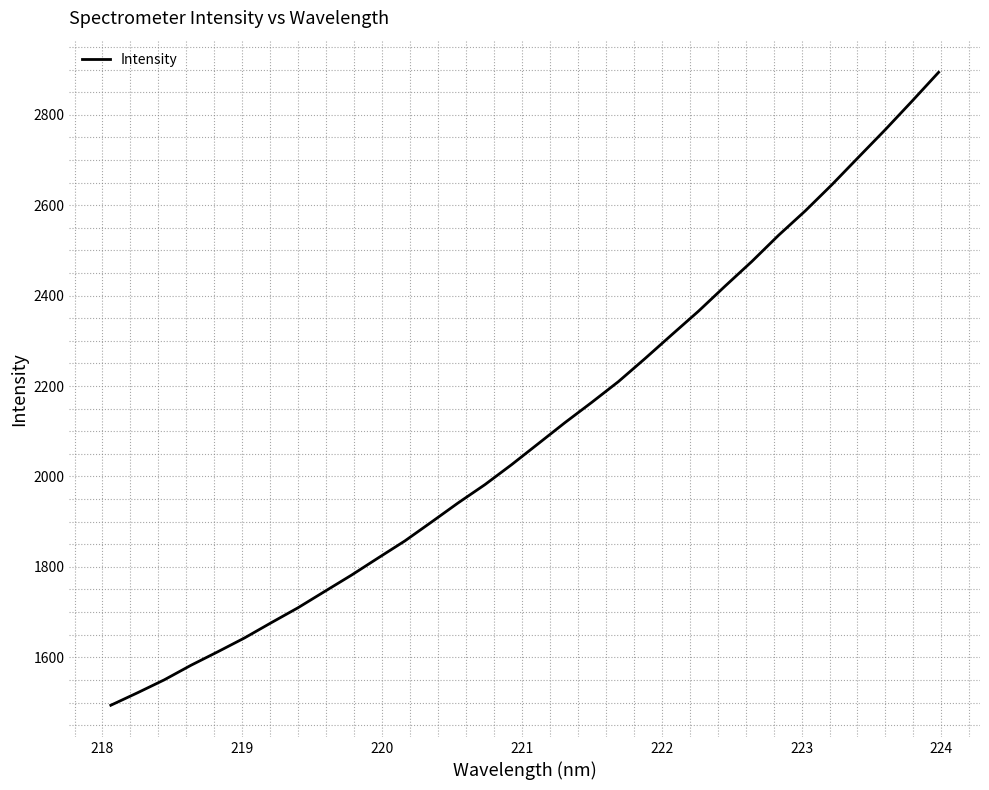

What is the difference between the maximum and second lowest values?

1372.3